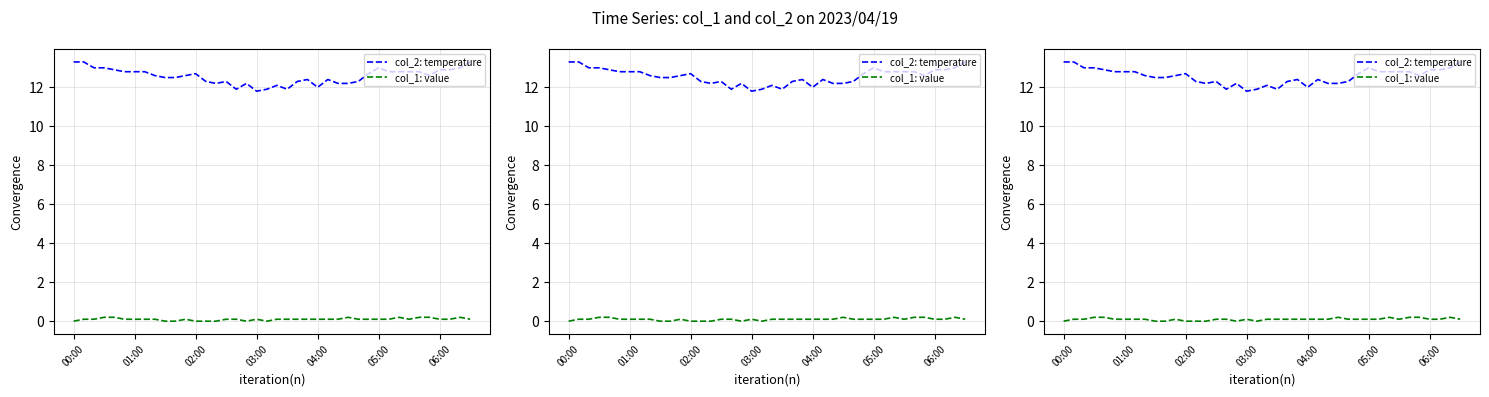

The col_2: temperature series shows 13.3 at 39. True or false?

True